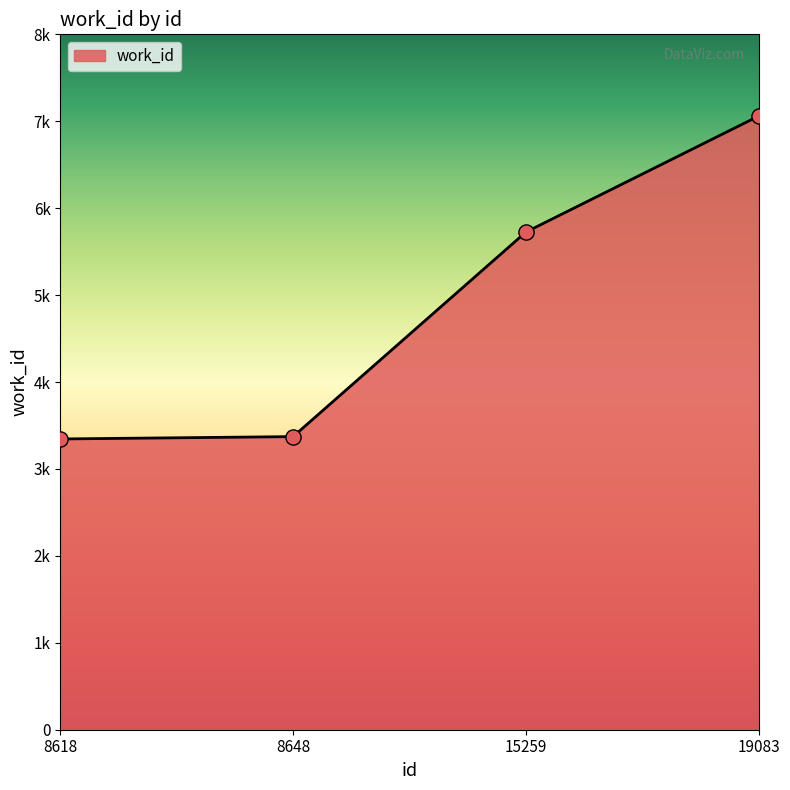

Does the chart have visible grid lines?

No